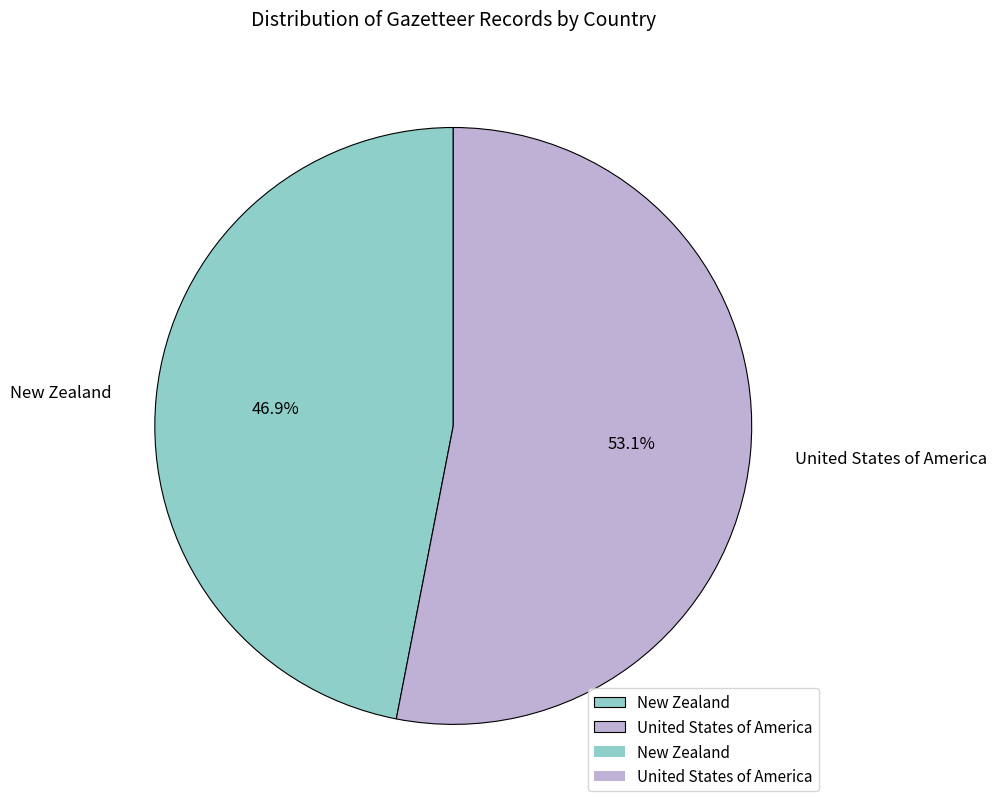

How many slices are in this pie chart?

2